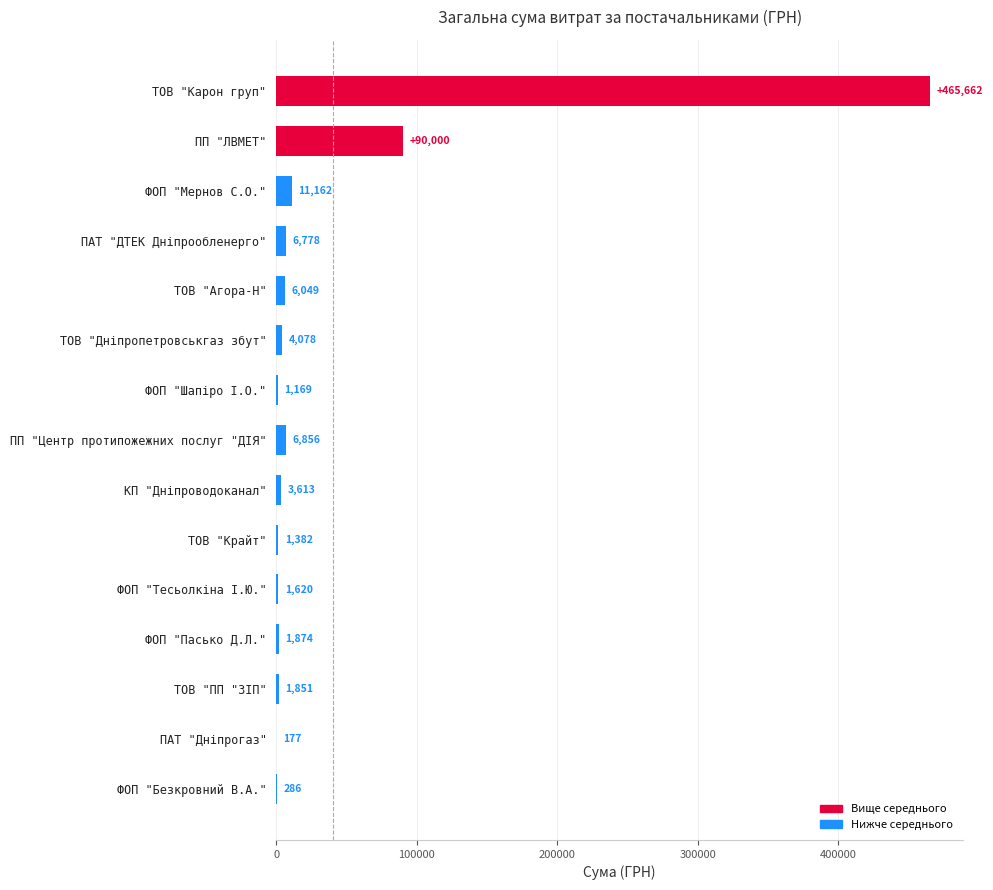

What is the greatest value displayed?

465662.5